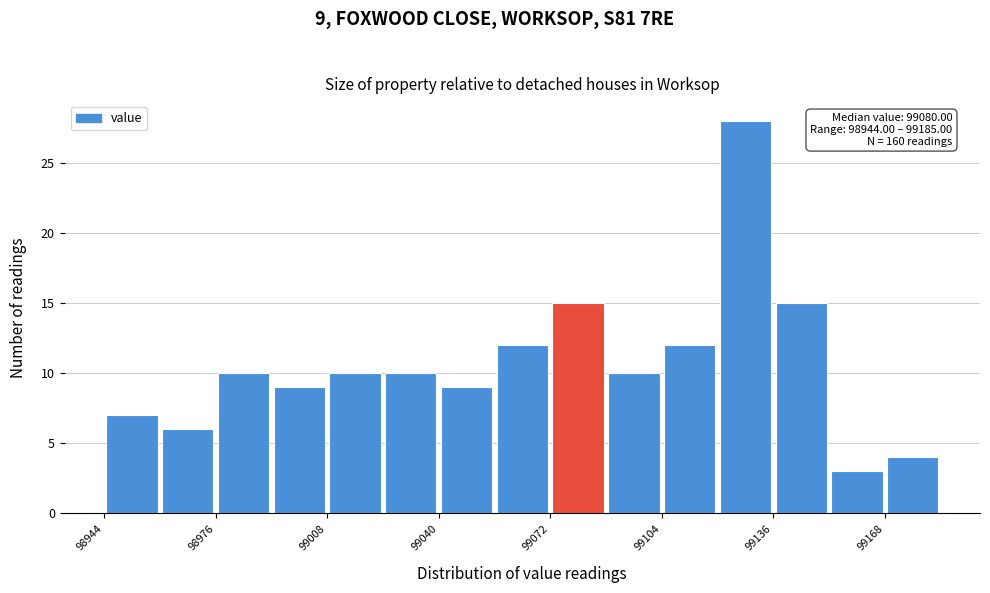

Read against the x-axis, roughly where is the centre of the tallest bar?

99130